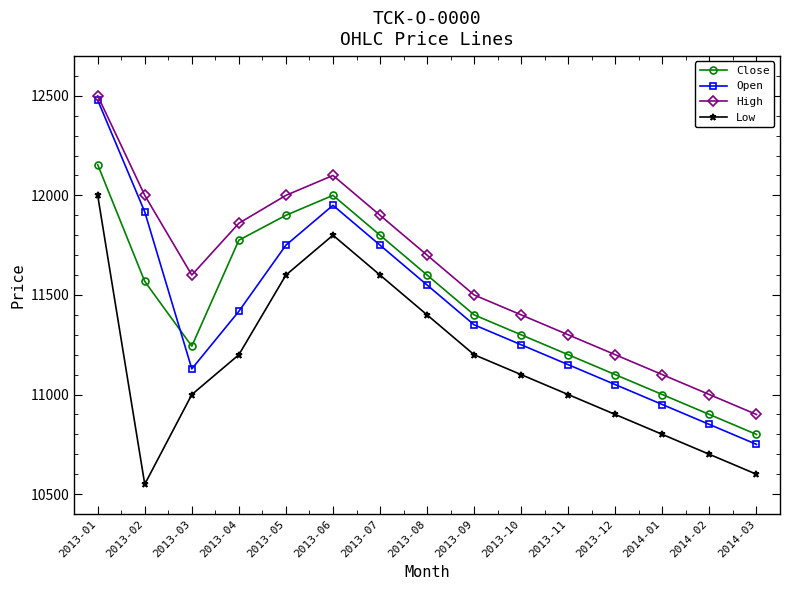

In Open, how many points are lower than both neighbors (excluding endpoints)?

1